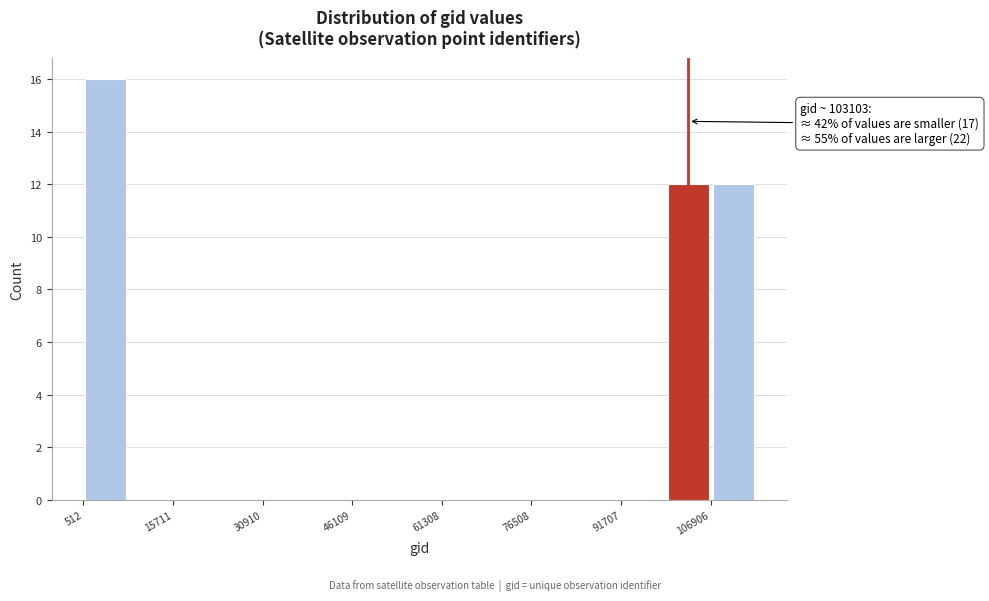

Read against the x-axis, roughly where is the centre of the tallest bar?

4000